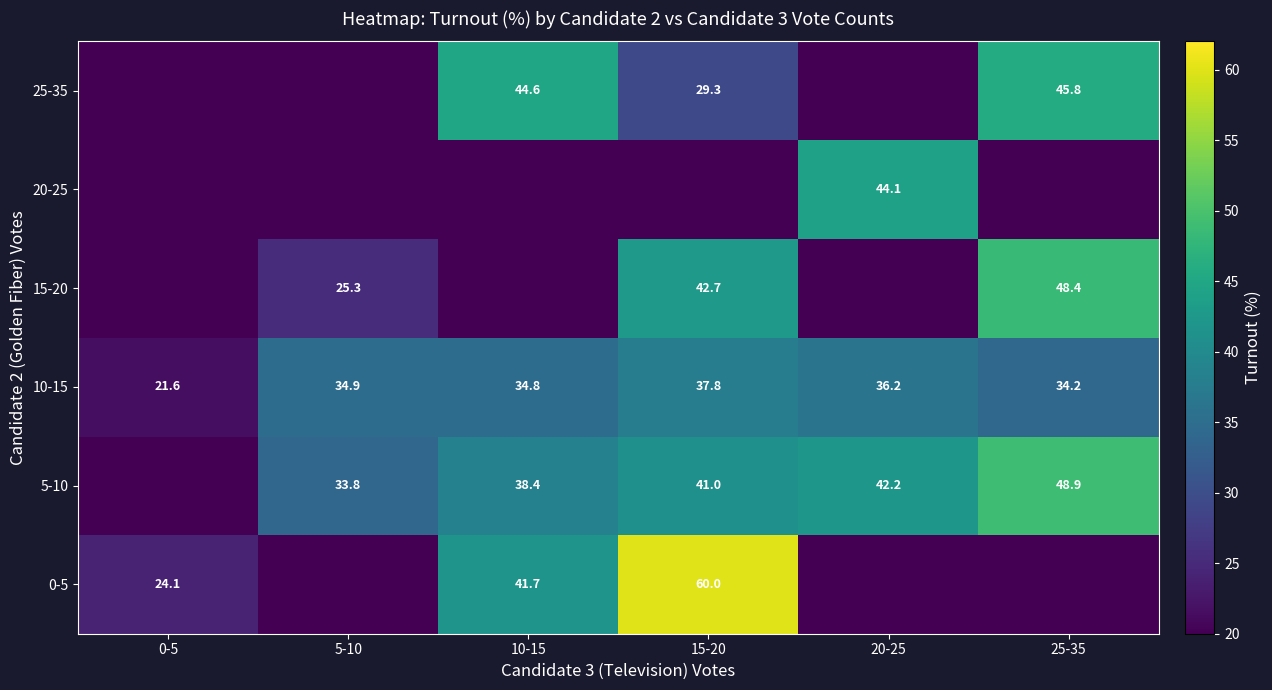

Rank the categories by 10-15 value from lowest to highest.

0-5, 25-35, 10-15, 5-10, 20-25, 15-20